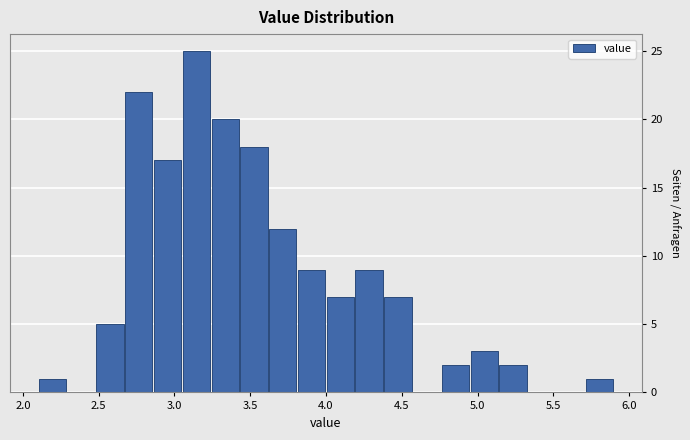

Around what value on the x-axis is the tallest bar? Give the approximate position of its centre, as read against the axis.

3.15